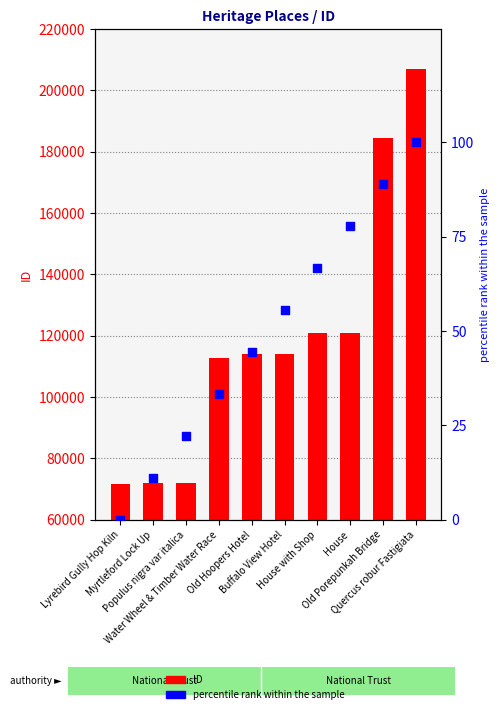

What is the total value across all series at Lyrebird Gully Hop Kiln?

71774.0